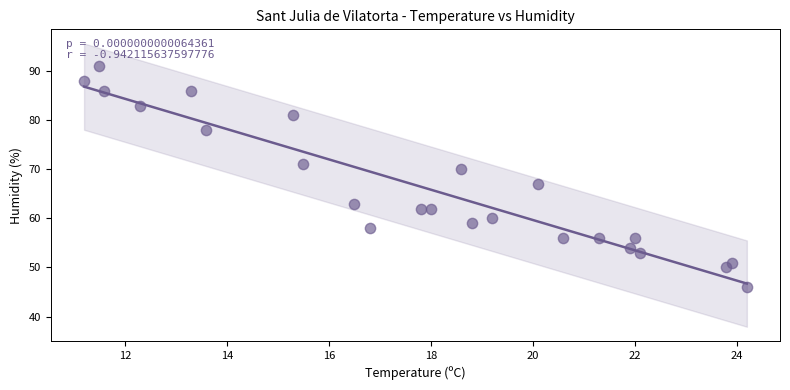

What is the range of Y values (max minus min)?

45